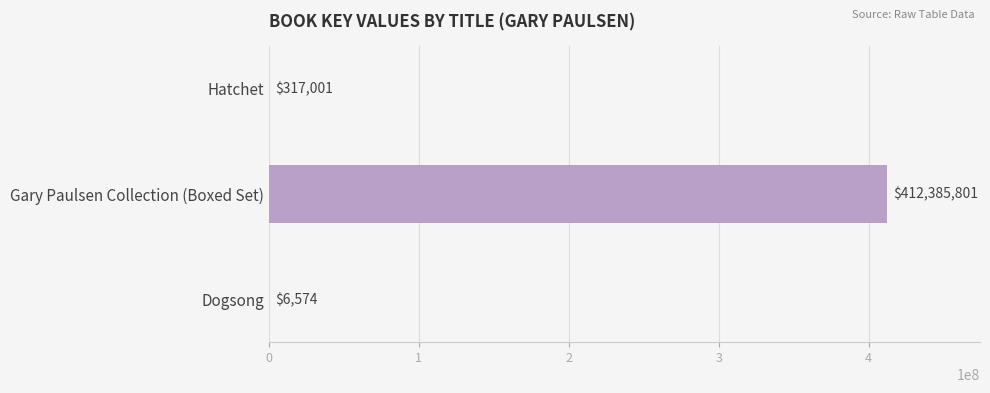

Reading bottom to top, extract all data points from this chart.

Dogsong=6574	Gary Paulsen Collection (Boxed Set)=412385801	Hatchet=317001